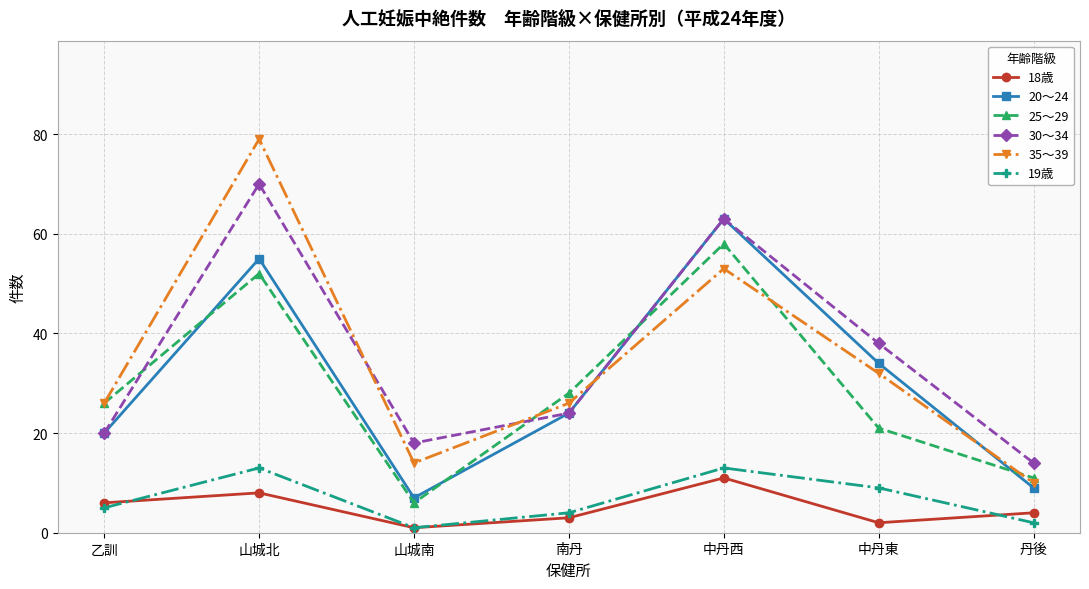

Count the number of data series in this chart.

6